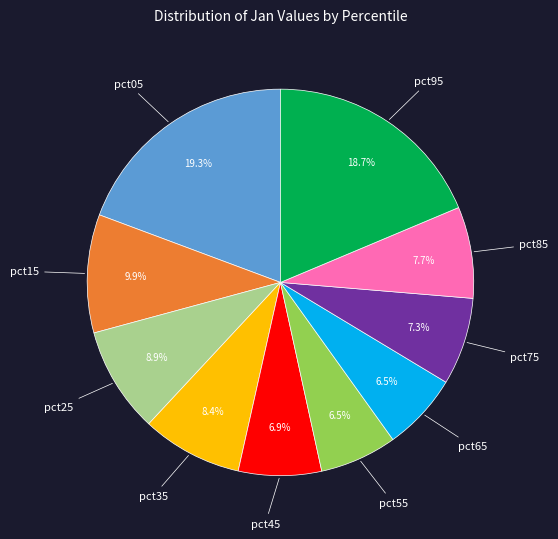

Which category has the biggest portion of the pie?

pct05